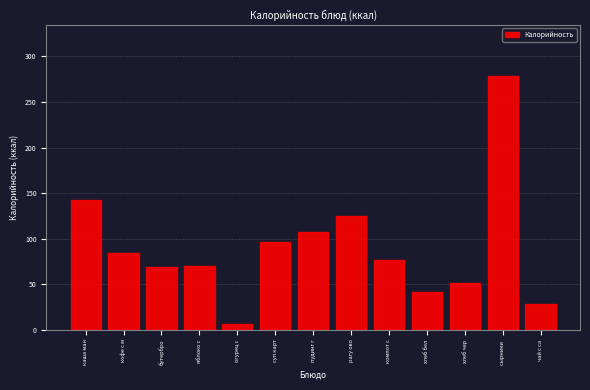

What is the label of the 12th bar from the right?

кофе с м